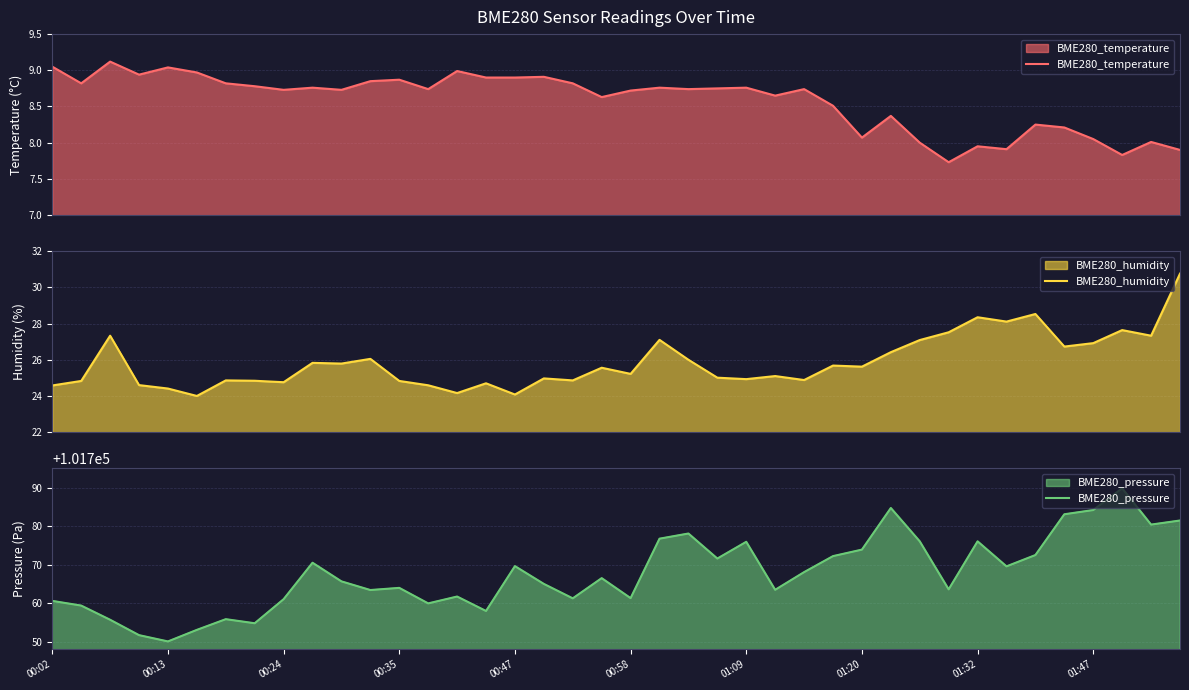

At 26, list the series in order from largest to smallest.

BME280_pressure, BME280_humidity, BME280_temperature